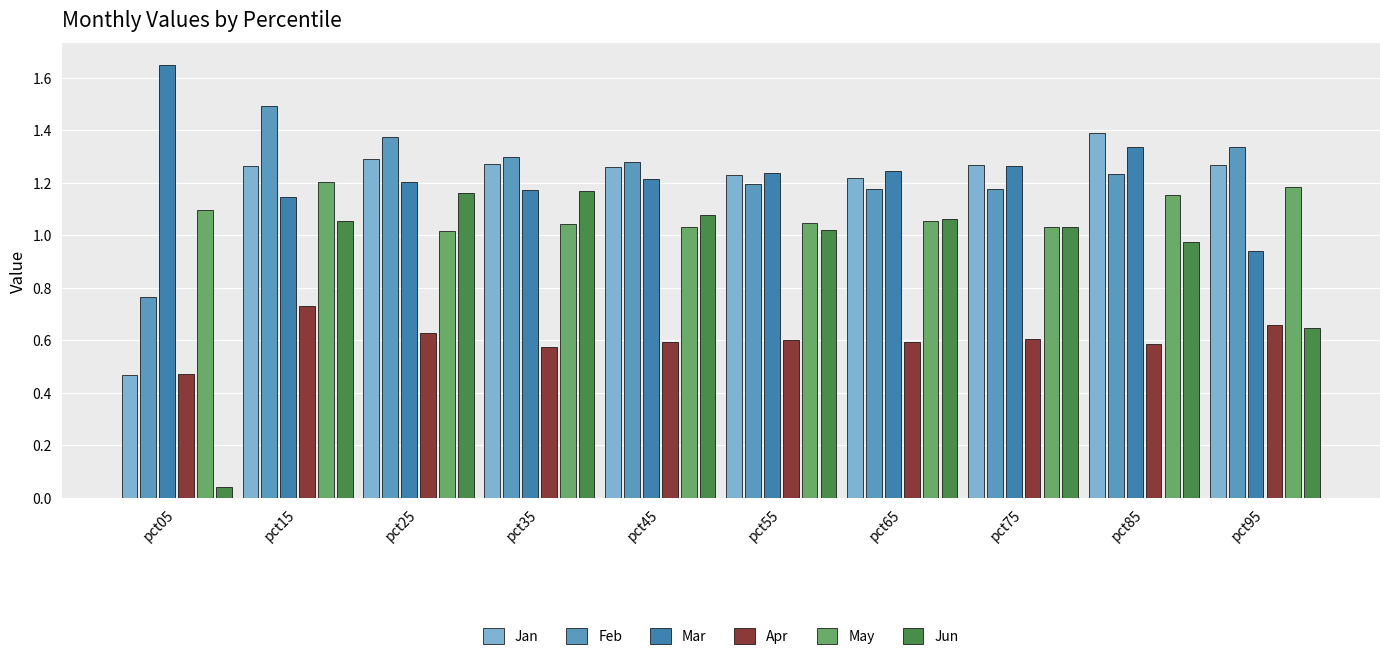

The value of Apr at pct15 is 1.2. True or false?

False